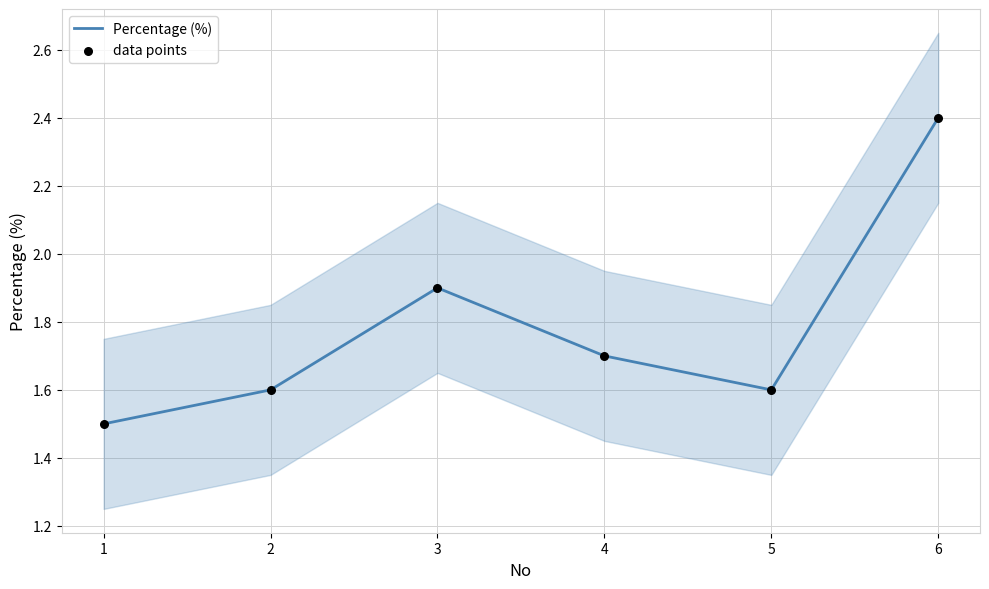

At how many categories does at least one series exceed 1?

6